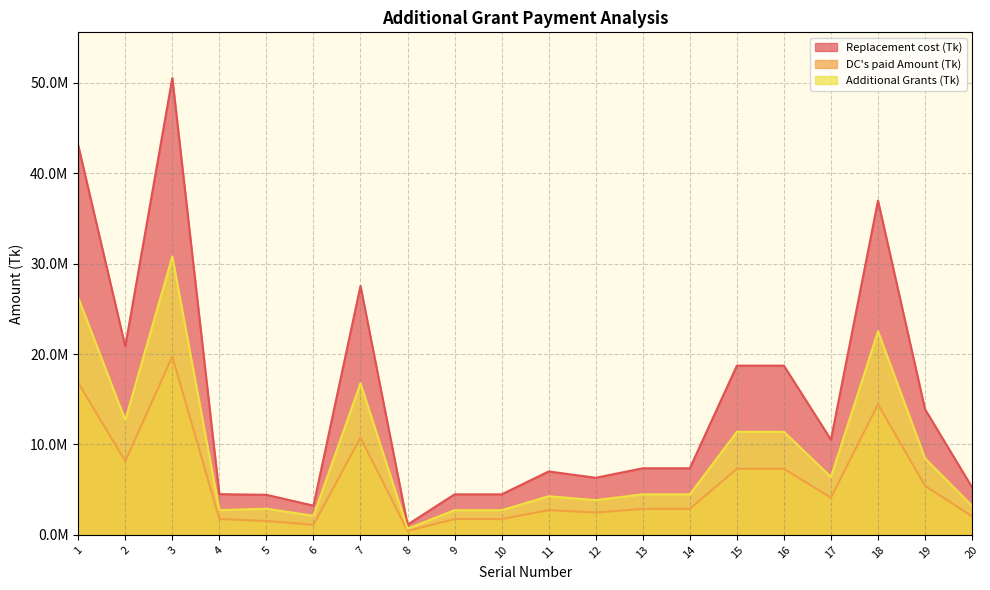

In Additional Grants (Tk), how many points are higher than both neighbors (excluding endpoints)?

5